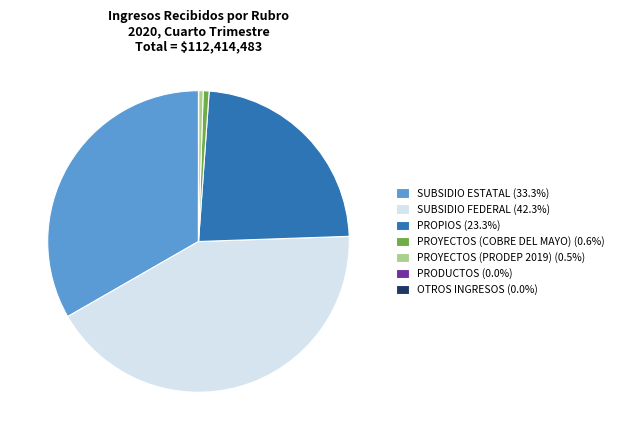

Does PROYECTOS (COBRE DEL MAYO) (0.6%) account for over 50% of the chart?

No